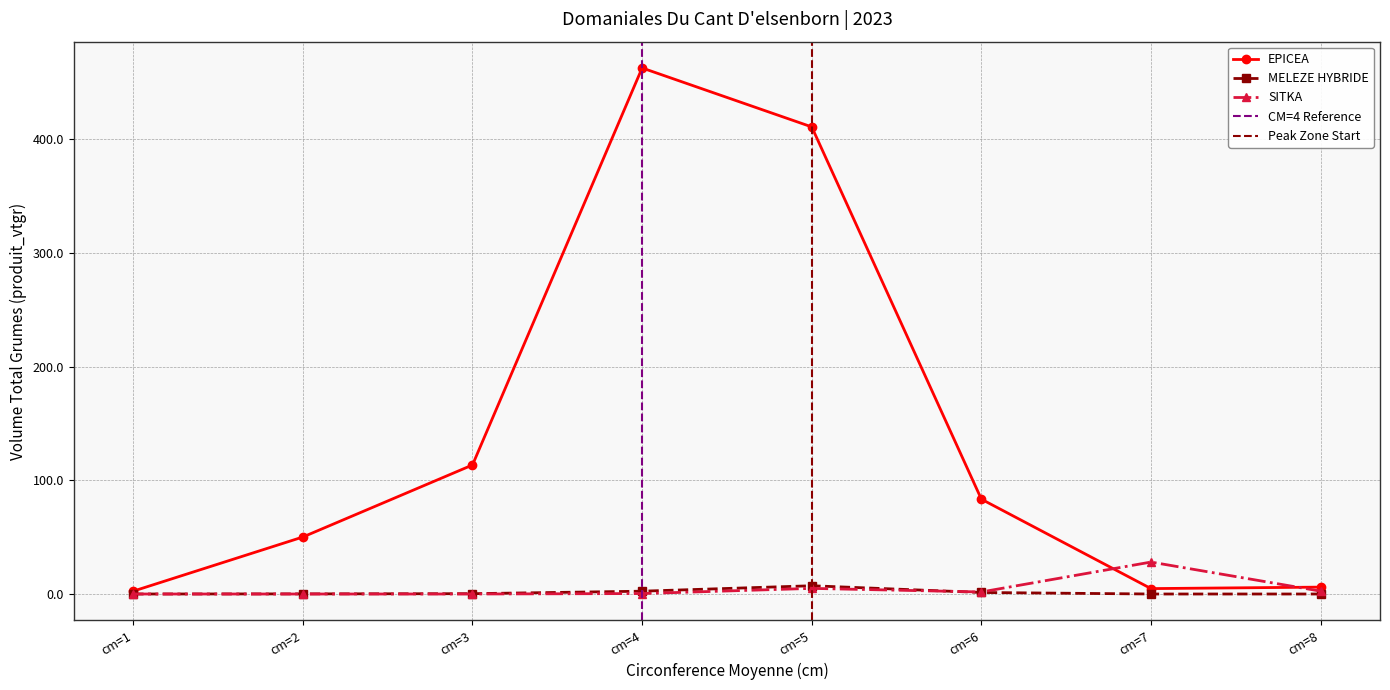

The value of SITKA at cm=3 is -17.5. True or false?

False